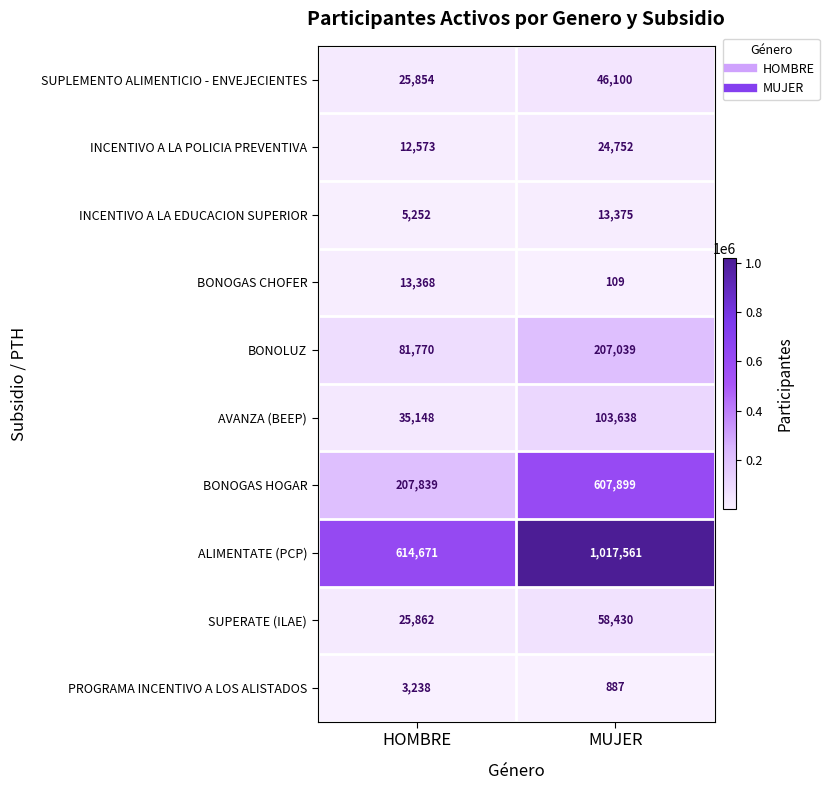

What is the total value across all series at HOMBRE?

1025575